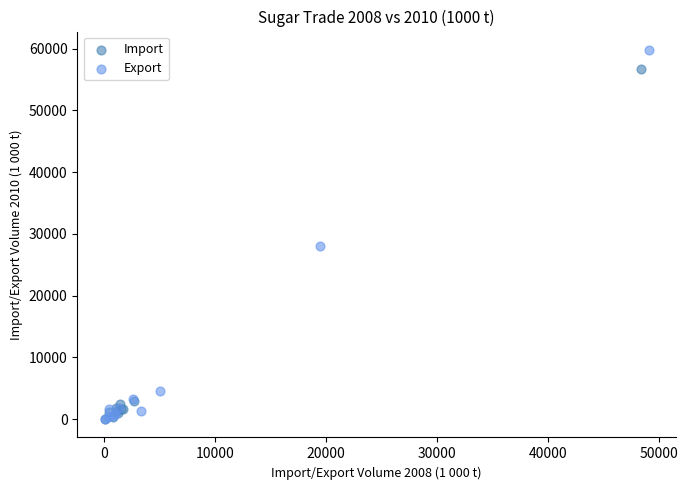

Which series has the largest Y range (max minus min)?

Export